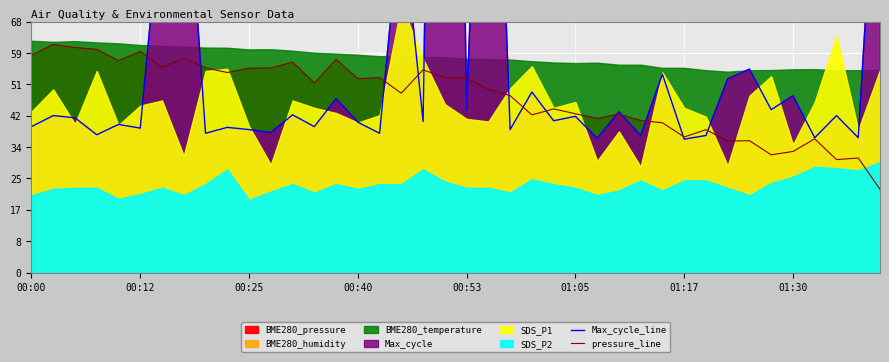

Read the pressure_line value at 31.

38.8